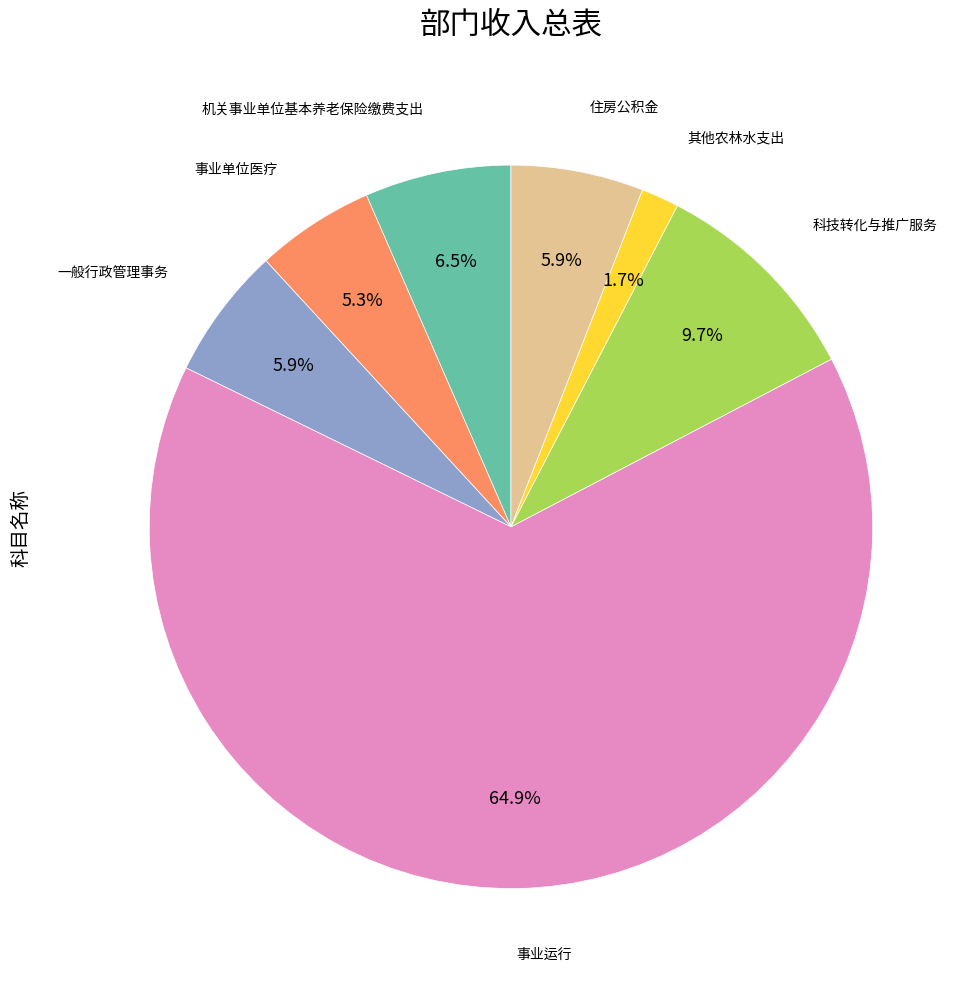

Is there a majority slice in this chart?

Yes